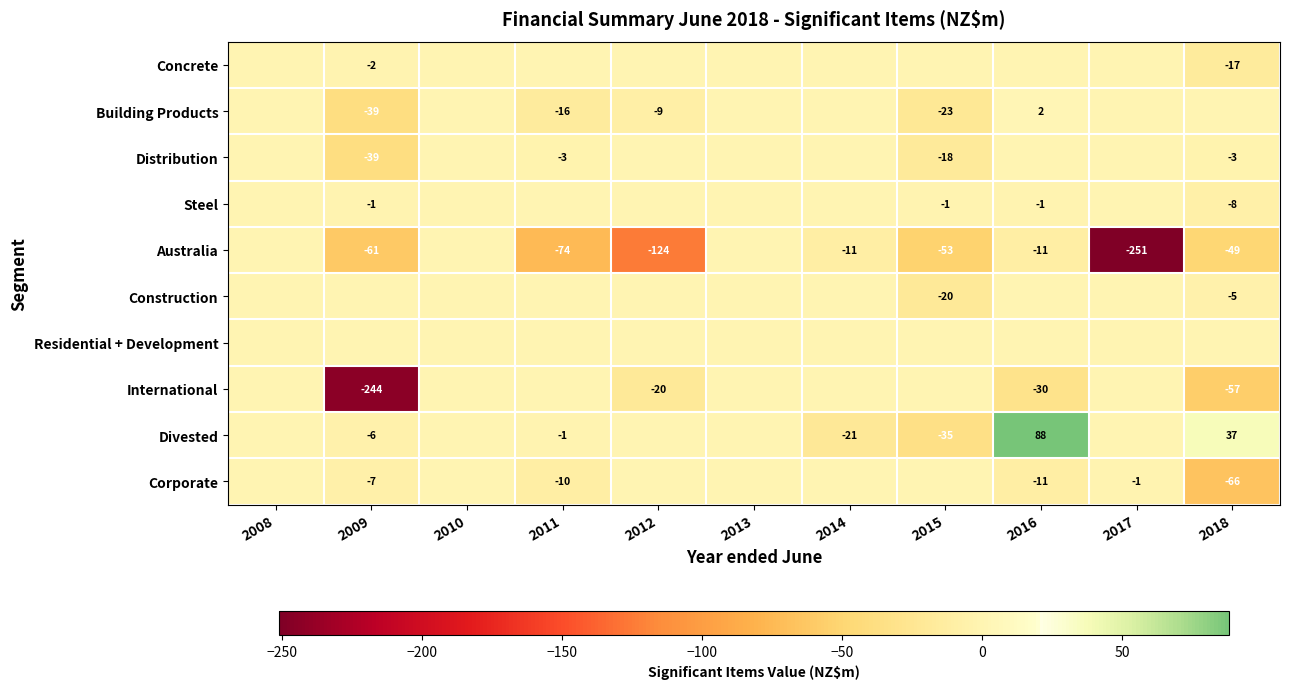

The Divested series shows -6 at 2009. True or false?

True